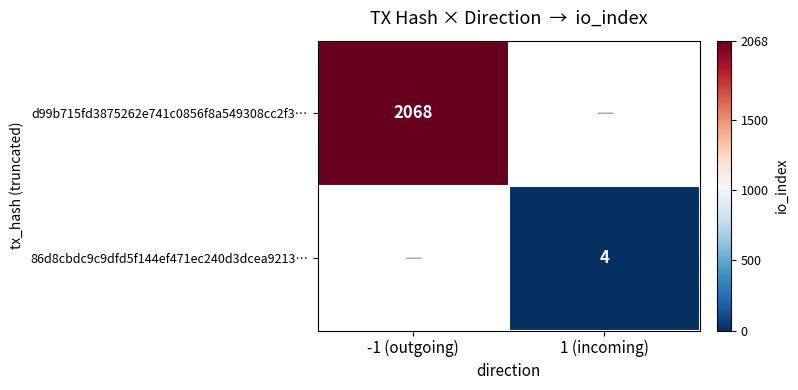

Between -1 (outgoing) and 1 (incoming), which is larger?

-1 (outgoing)